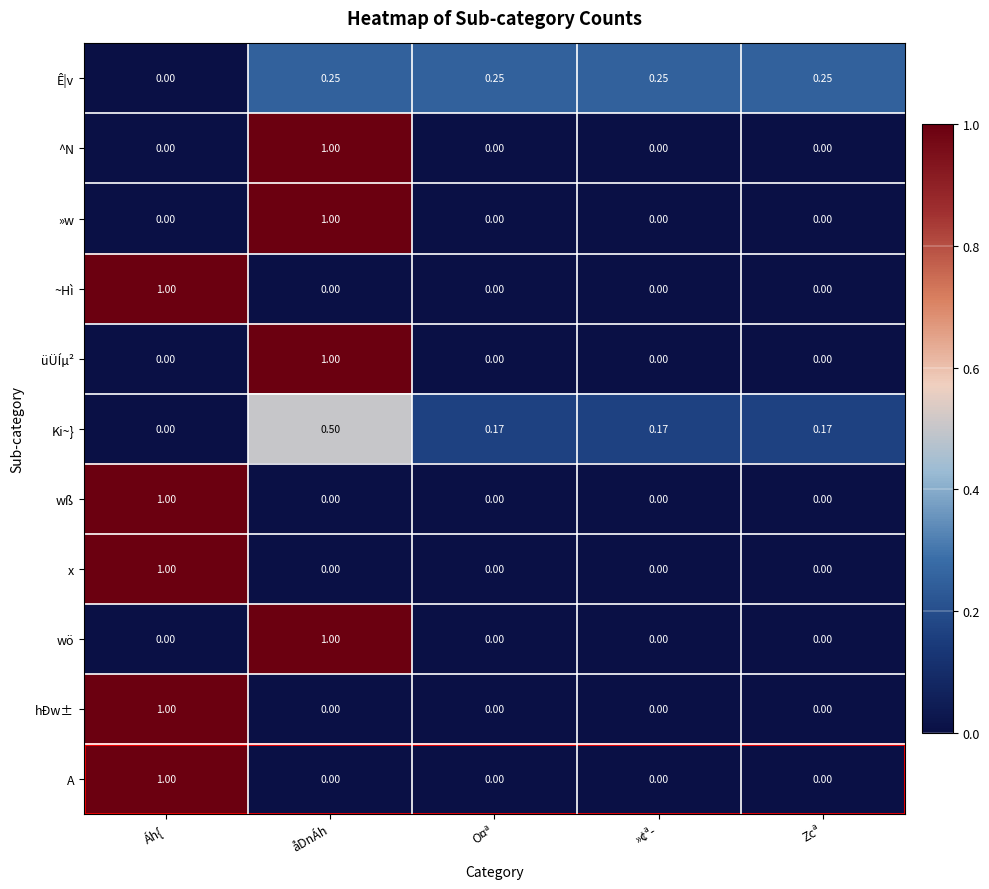

At which category is the sum across all series the highest?

Áh{